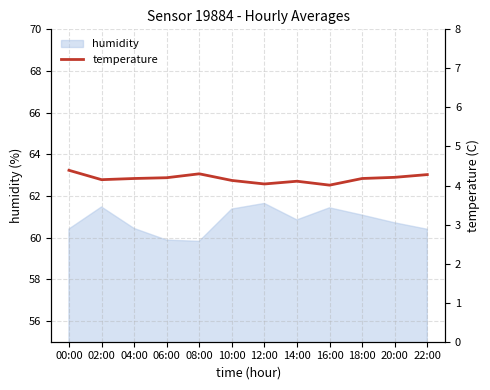

Reading left to right, what are all the values shown in this chart?

4.4	4.2	4.2	4.2	4.3	4.1	4.0	4.1	4.0	4.2	4.2	4.3